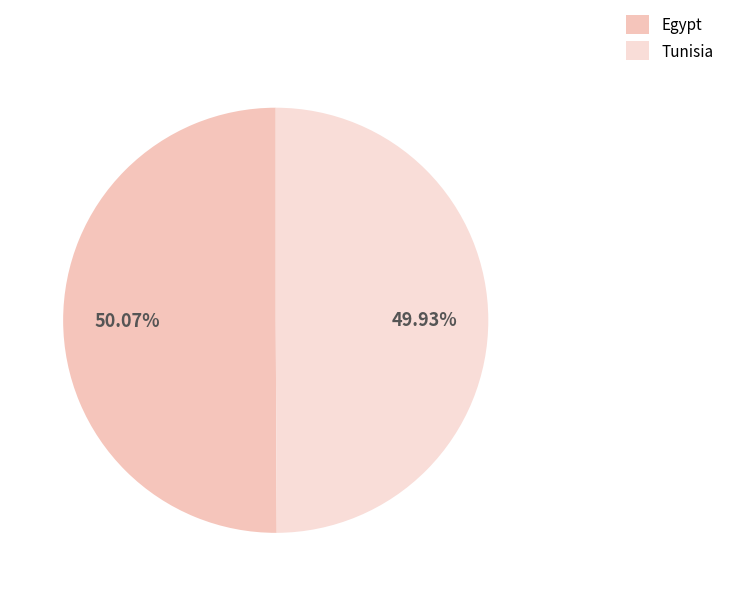

Which category accounts for the majority?

Egypt